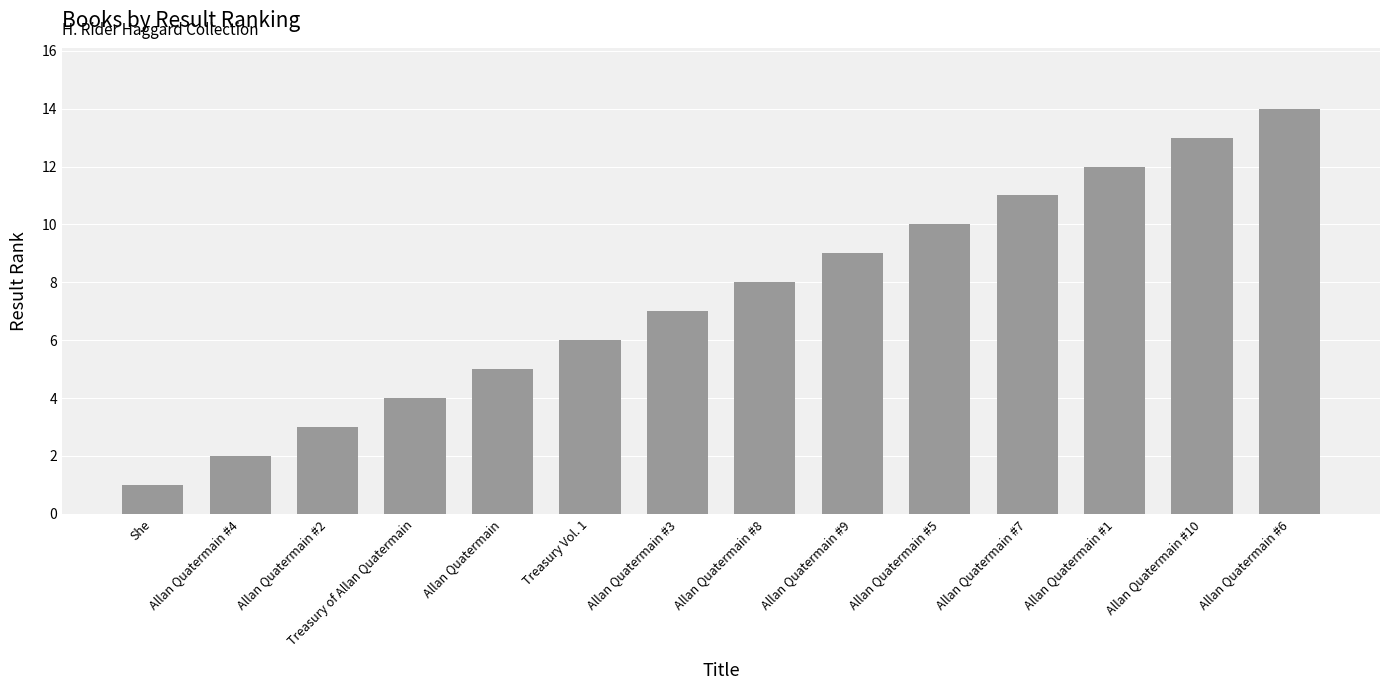

What is the minimum value shown in the chart?

1